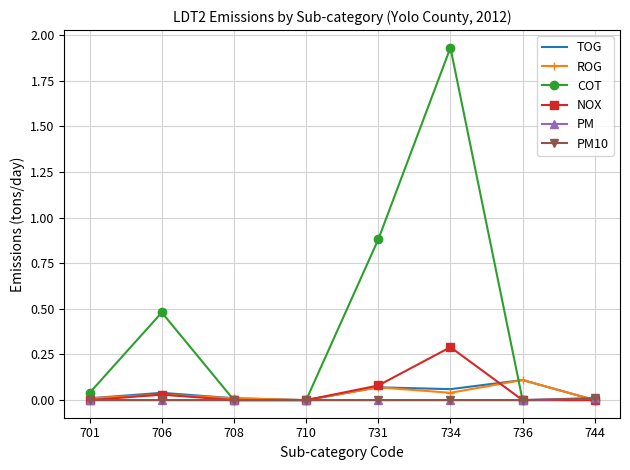

List the series in order of their peak value, highest first.

COT, NOX, TOG, ROG, PM, PM10